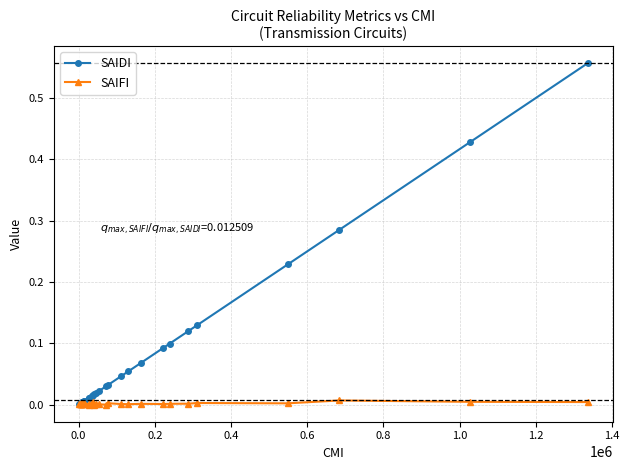

List the series in order of their overall mean, lowest first.

SAIFI, SAIDI